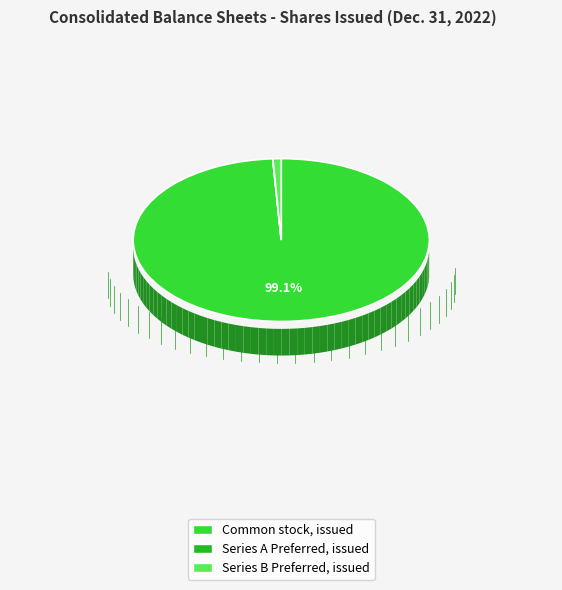

How many slices are in this pie chart?

3